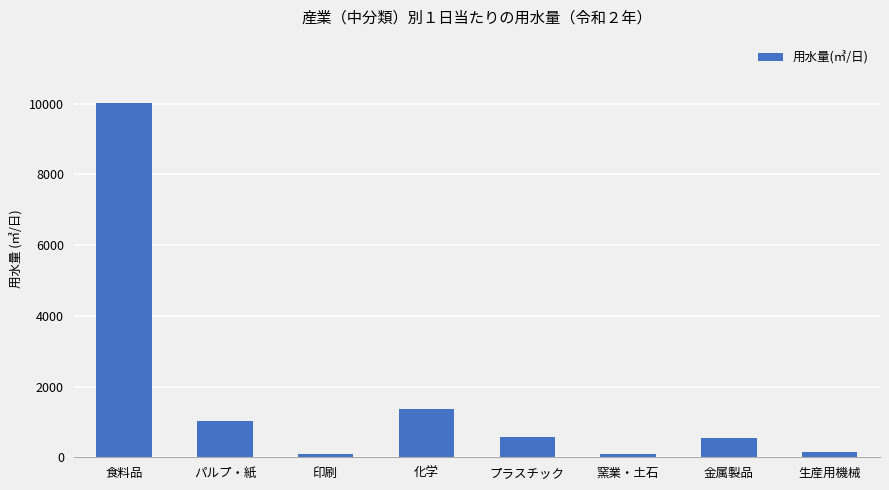

The chart shows a value of 10006 at 食料品. True or false?

True